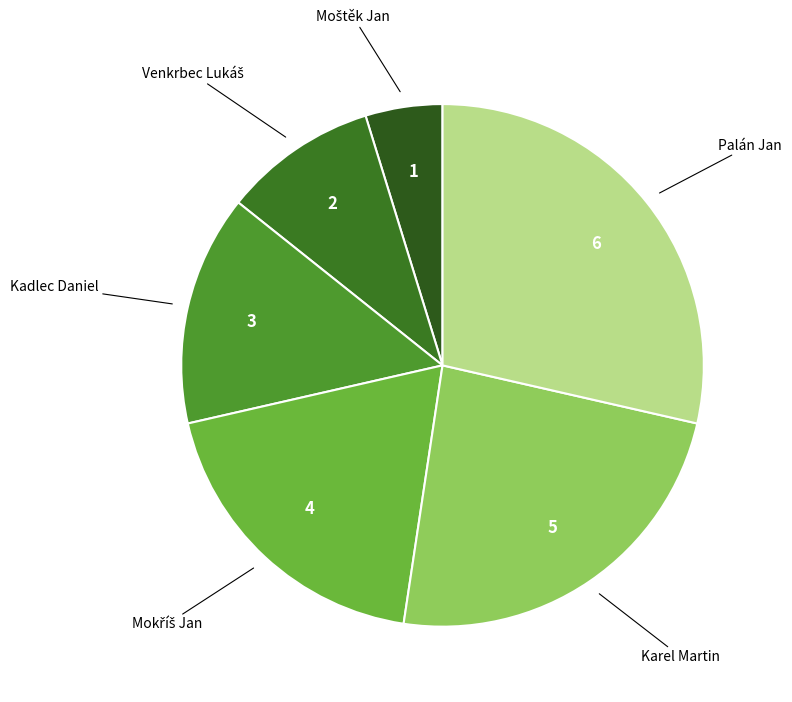

Which category has the biggest portion of the pie?

Palán Jan